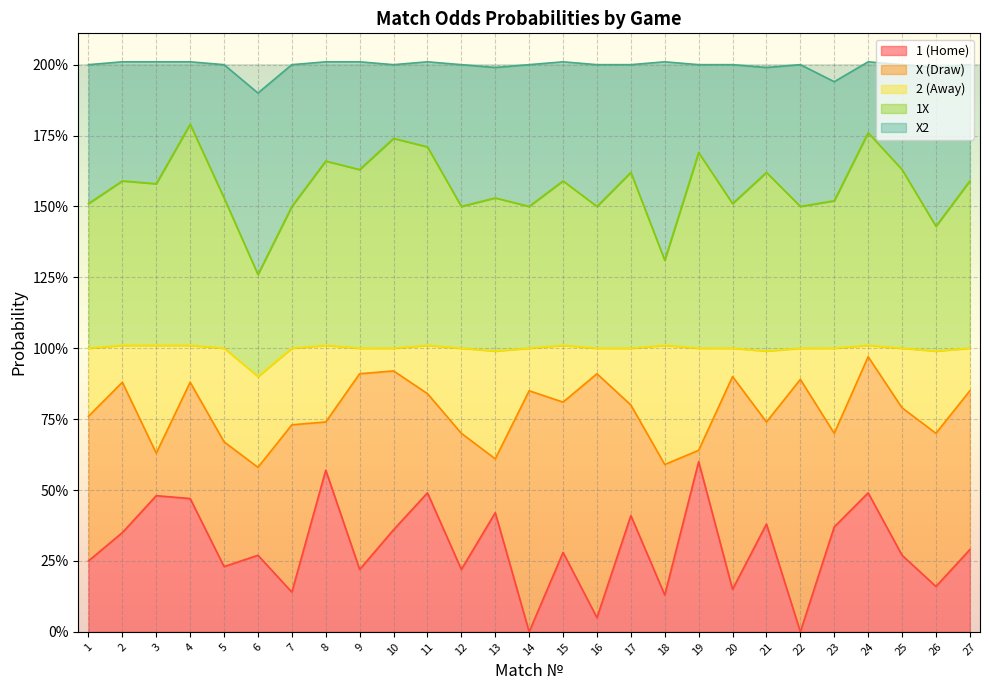

What are all the series names shown in the legend?

1 (Home), X (Draw), 2 (Away), 1X, X2